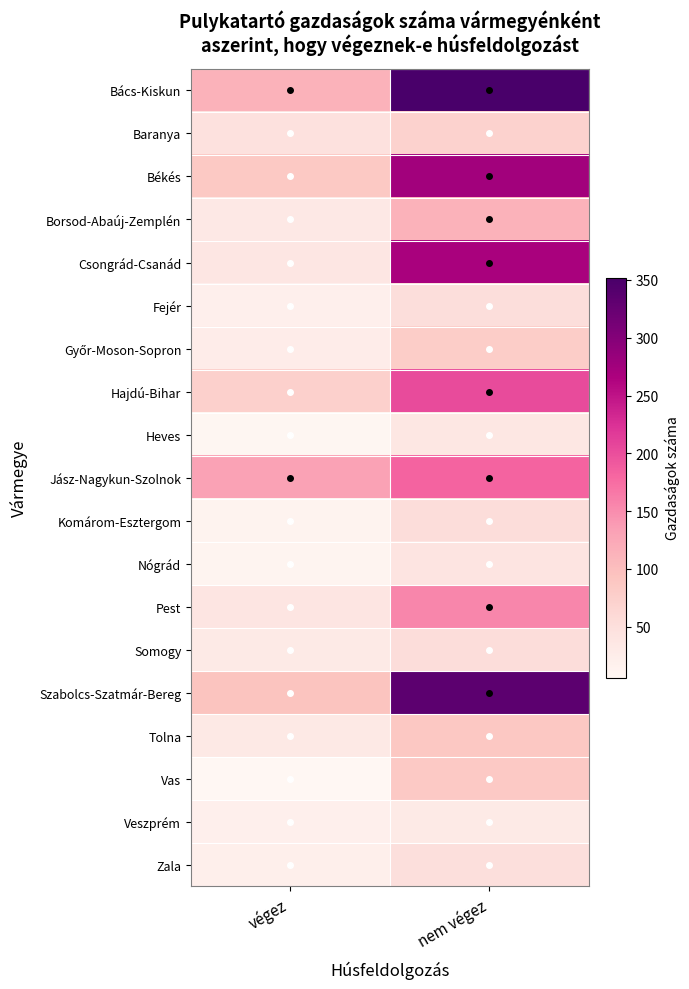

Which has a higher value, végez or nem végez?

nem végez